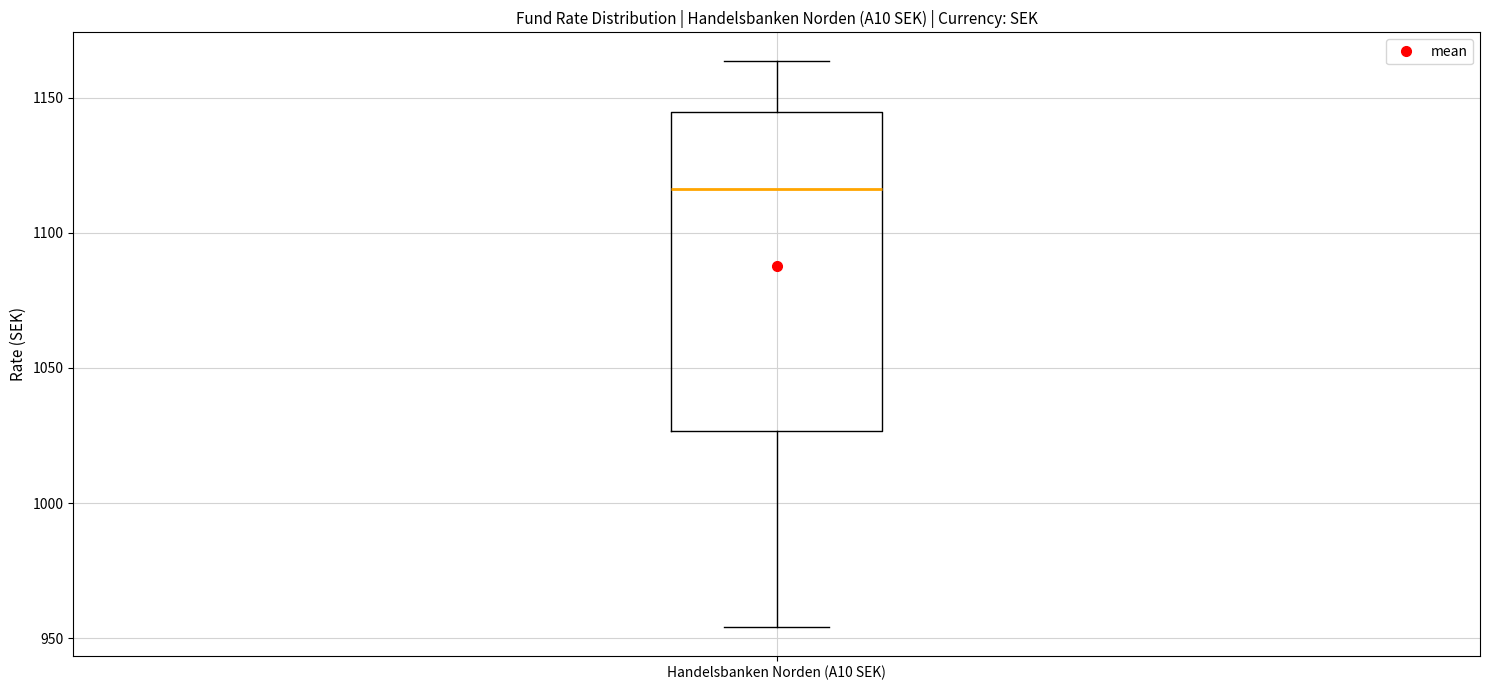

Read this box plot against the y-axis: the position of the median line, the range covered by the box, and the ends of both whiskers. The values are not printed on the chart, so give them approximately, as read against the axis.

median 1115, box 1025 to 1145, whiskers 955 to 1165